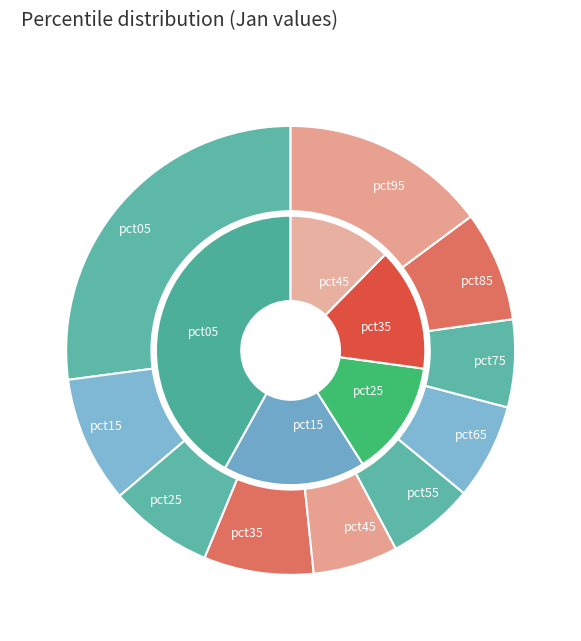

True or false: pct95 accounts for 15% of the total.

True